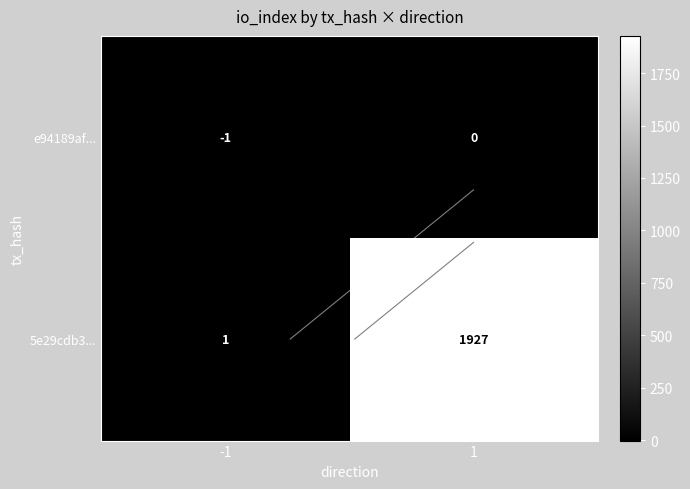

Which label corresponds to the largest value in the chart?

1